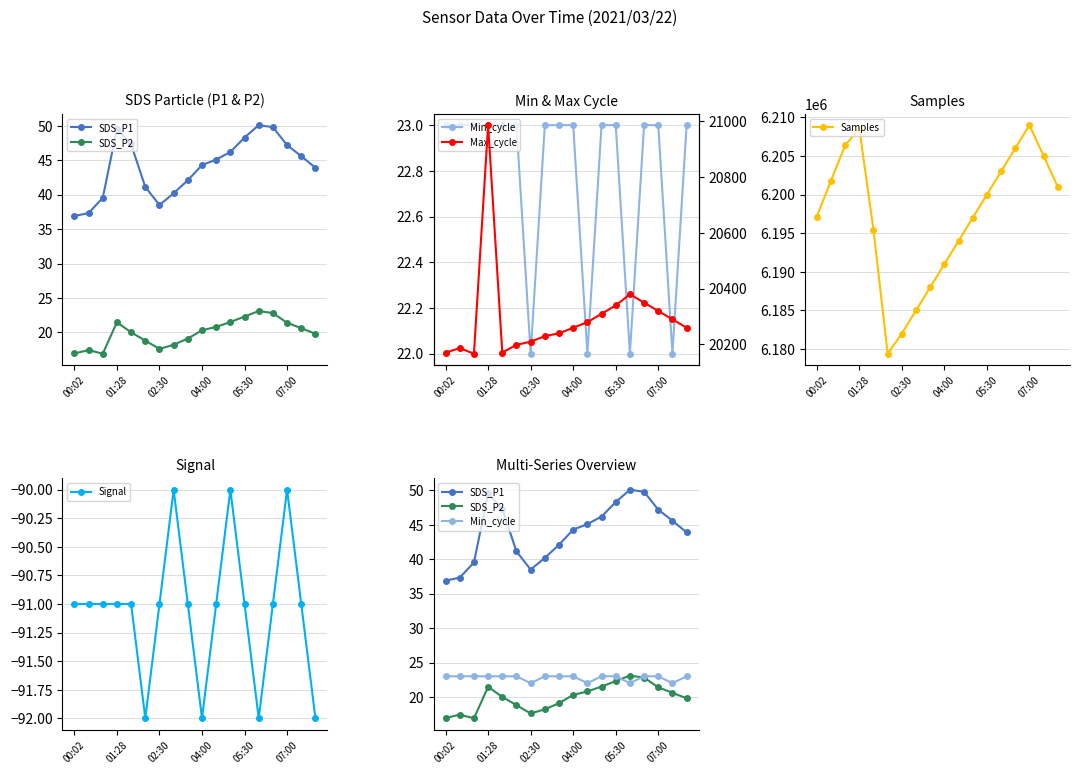

True or false: Max_cycle and Min_cycle intersect in this chart.

False